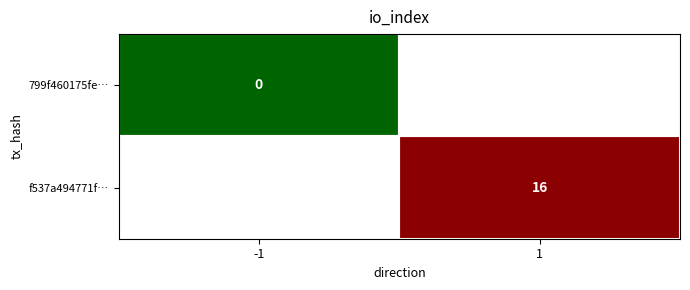

Between -1 and 1, which is larger?

1